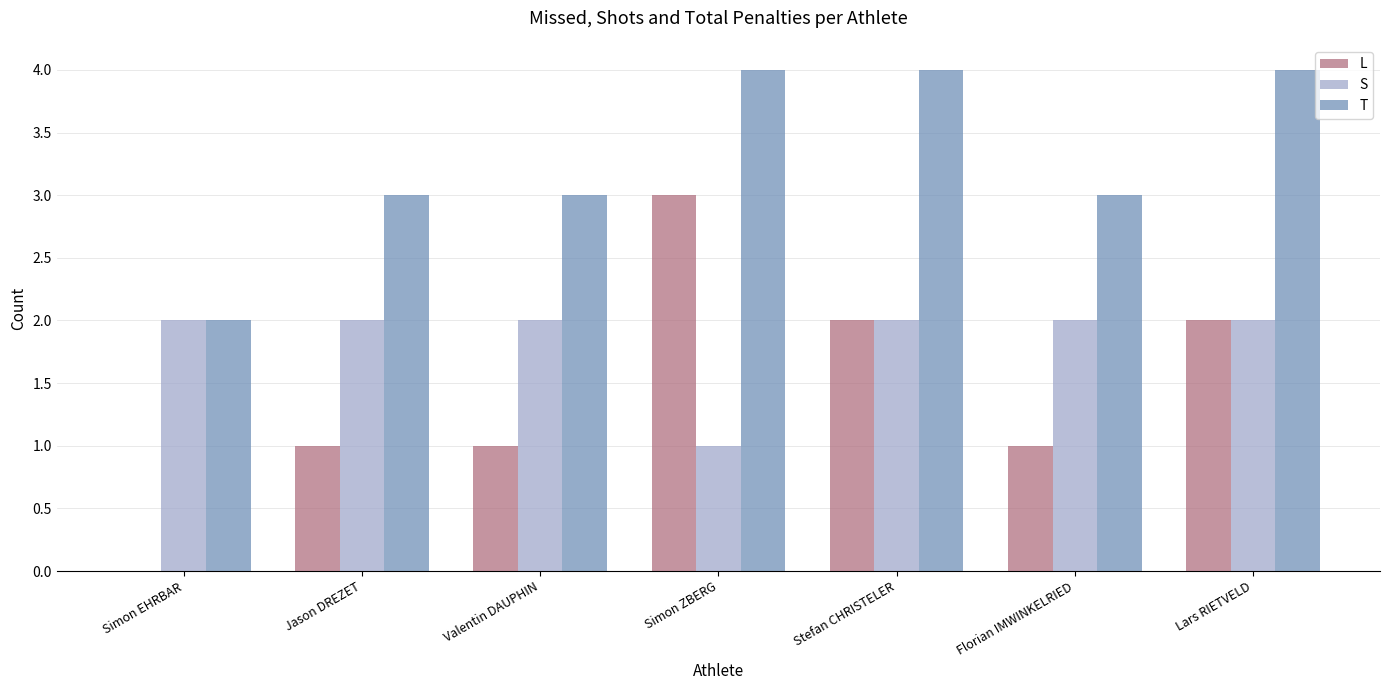

What is the greatest value displayed?

4